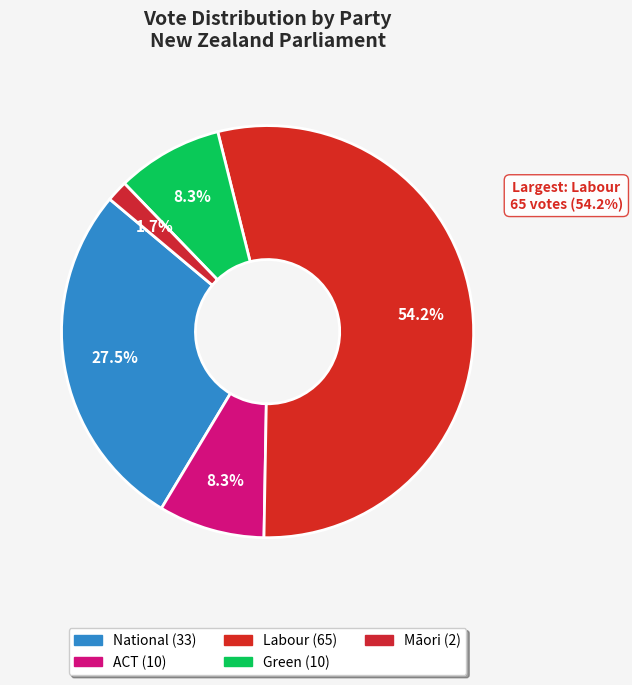

What is the largest slice in the pie chart?

Labour